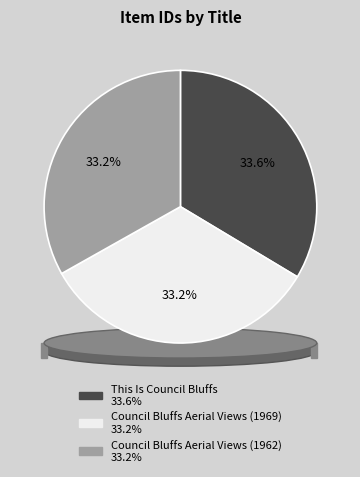

Count the number of slices in the pie.

3